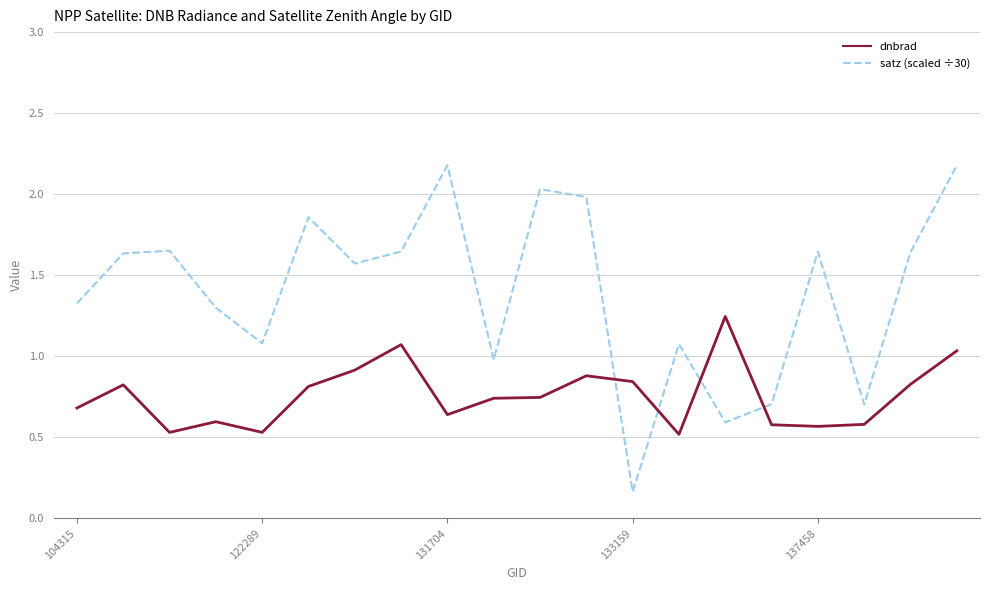

Rank the series by their average value, from lowest to highest.

dnbrad, satz (scaled ÷30)